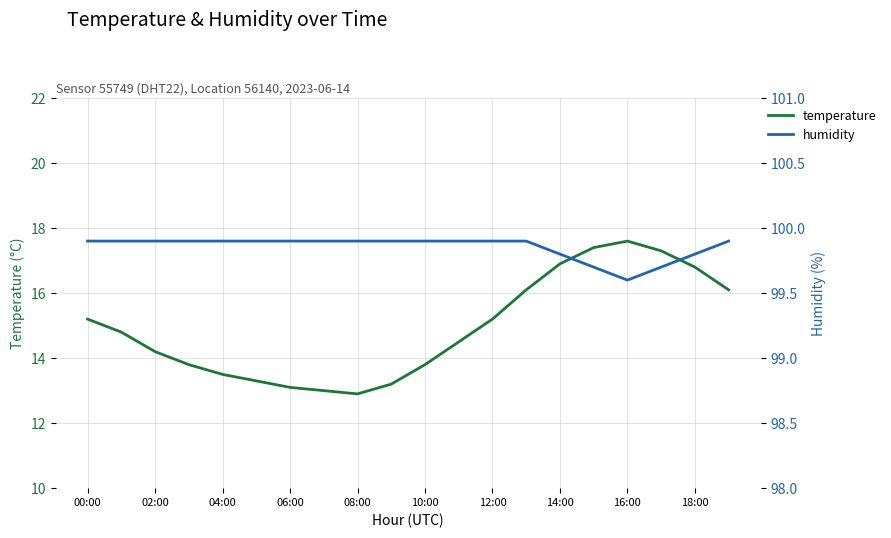

Does the chart have visible grid lines?

Yes